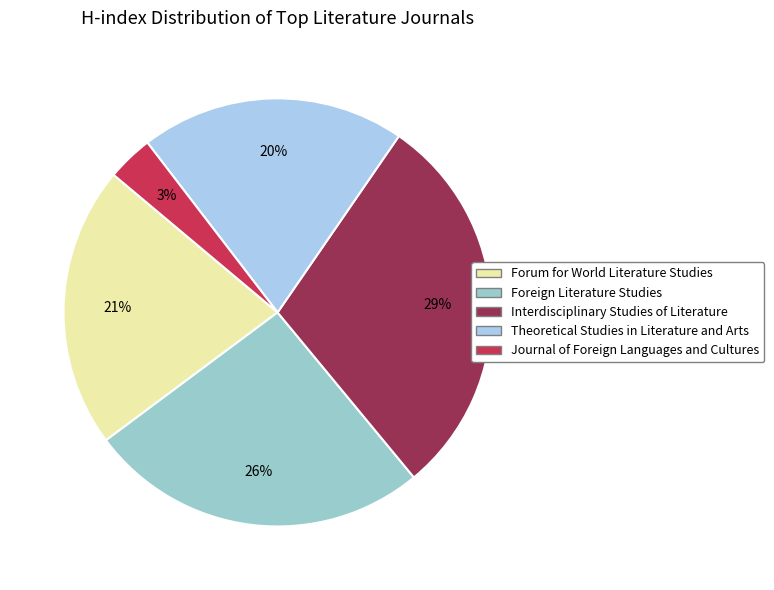

To the nearest percent, what percentage of the pie is Forum for World Literature Studies?

21%